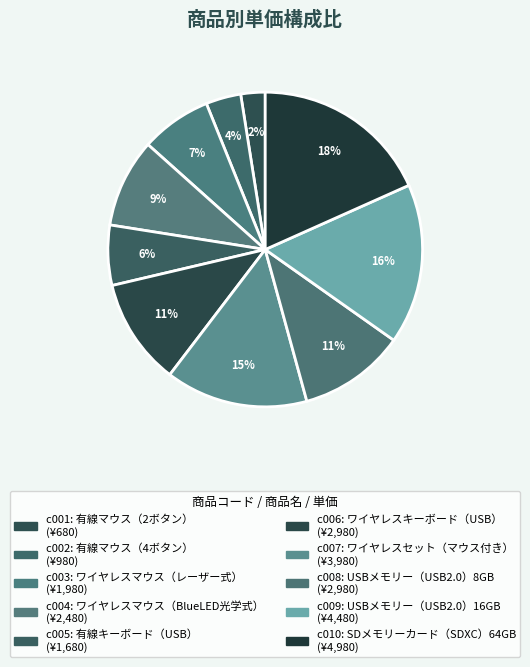

How many slices are in this pie chart?

10